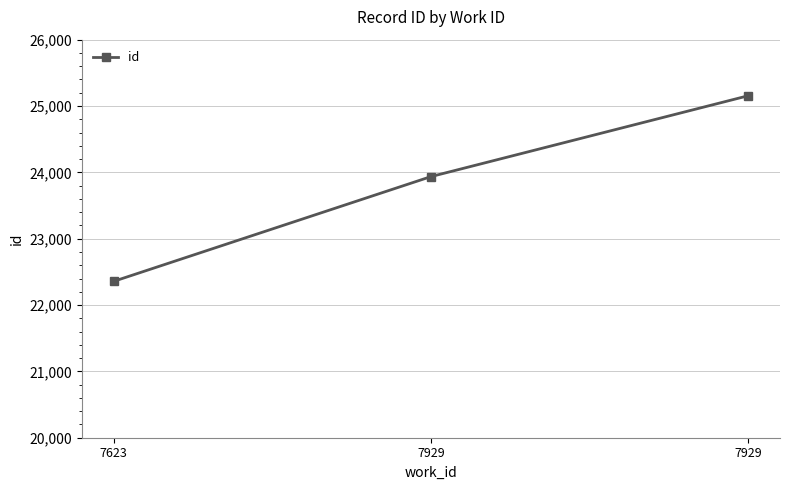

What is the difference between the maximum and second lowest values?

1219